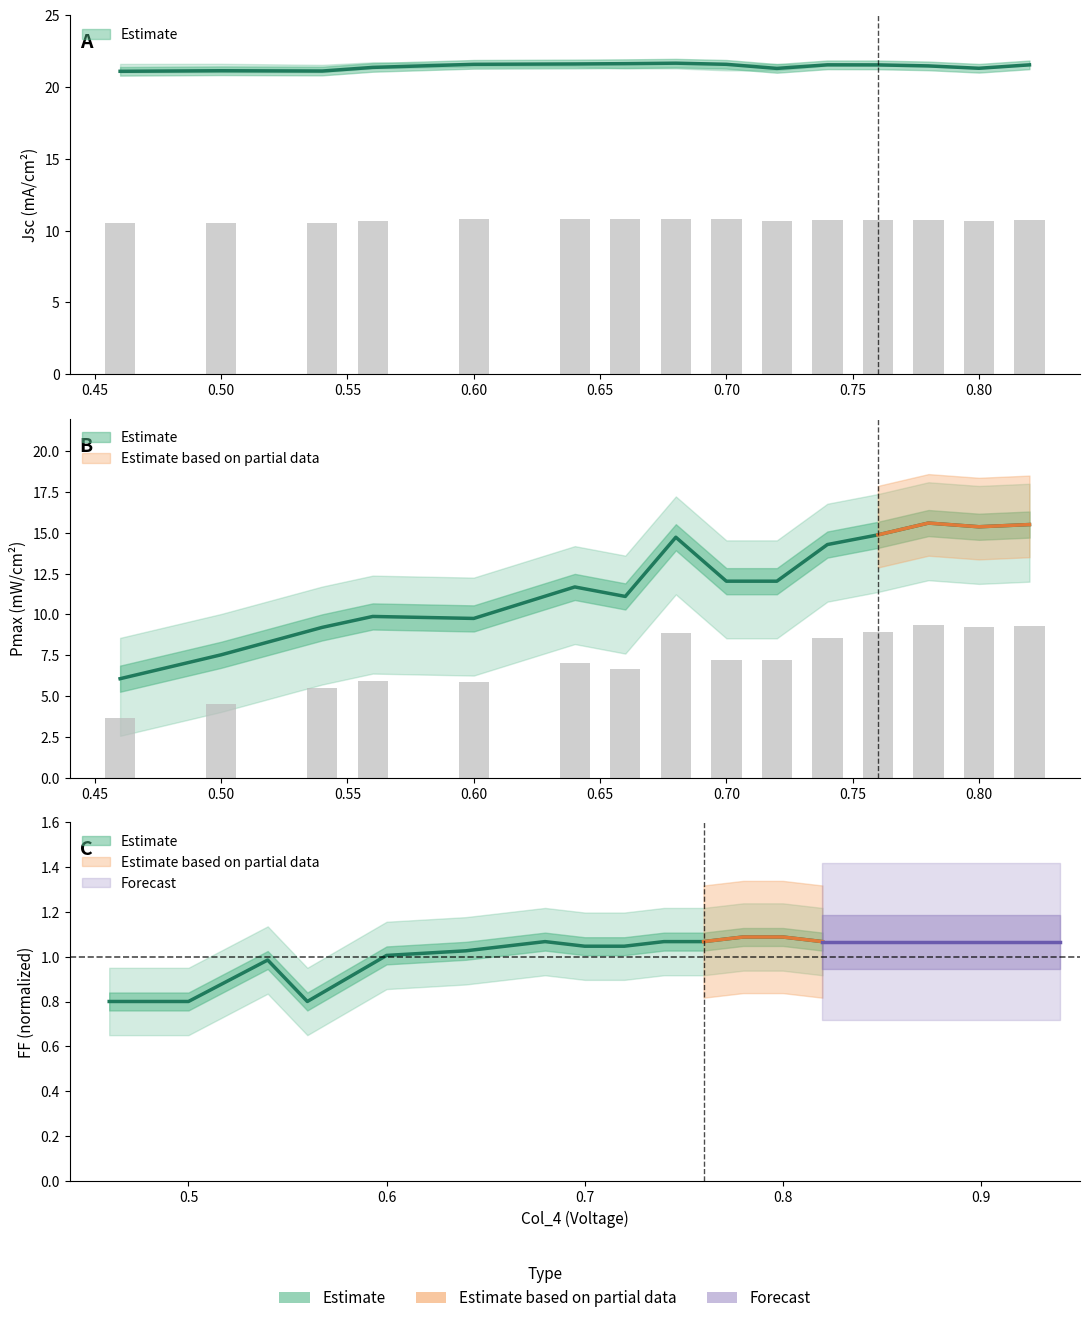

Which series has the largest total across all categories?

Jsc